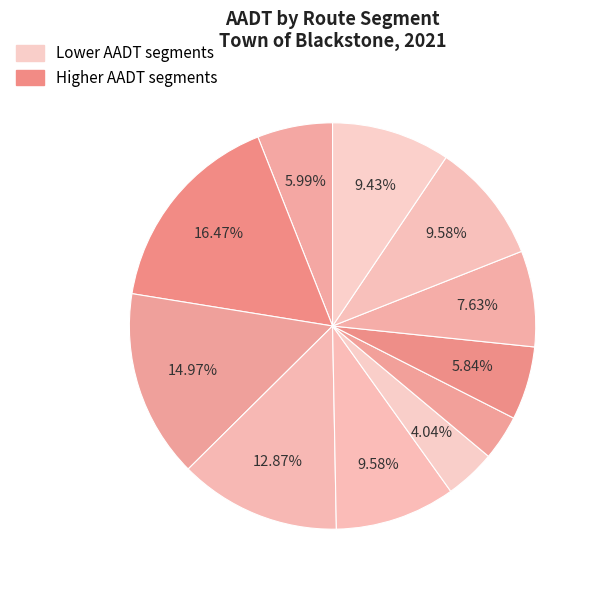

How many segments does this pie chart have?

11